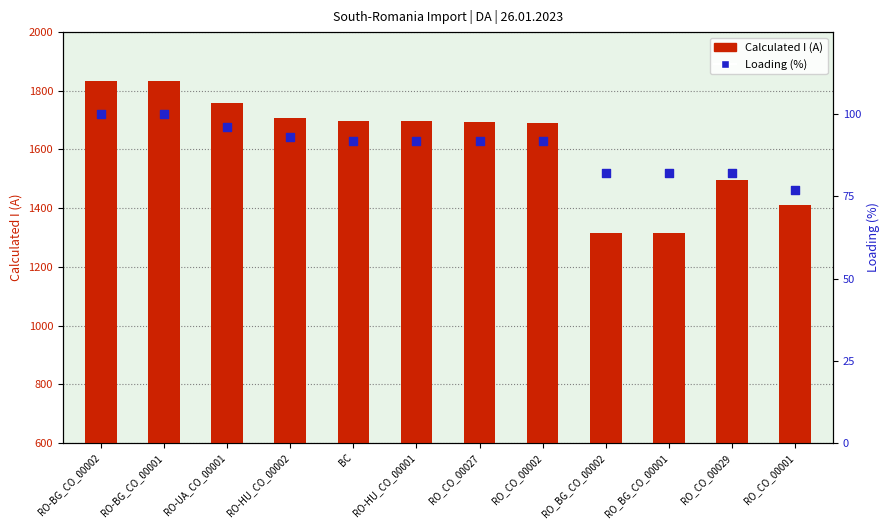

Is the value of Loading (%) at RO_CO_00027 greater than the value of Calculated I (A) at RO_CO_00029?

No